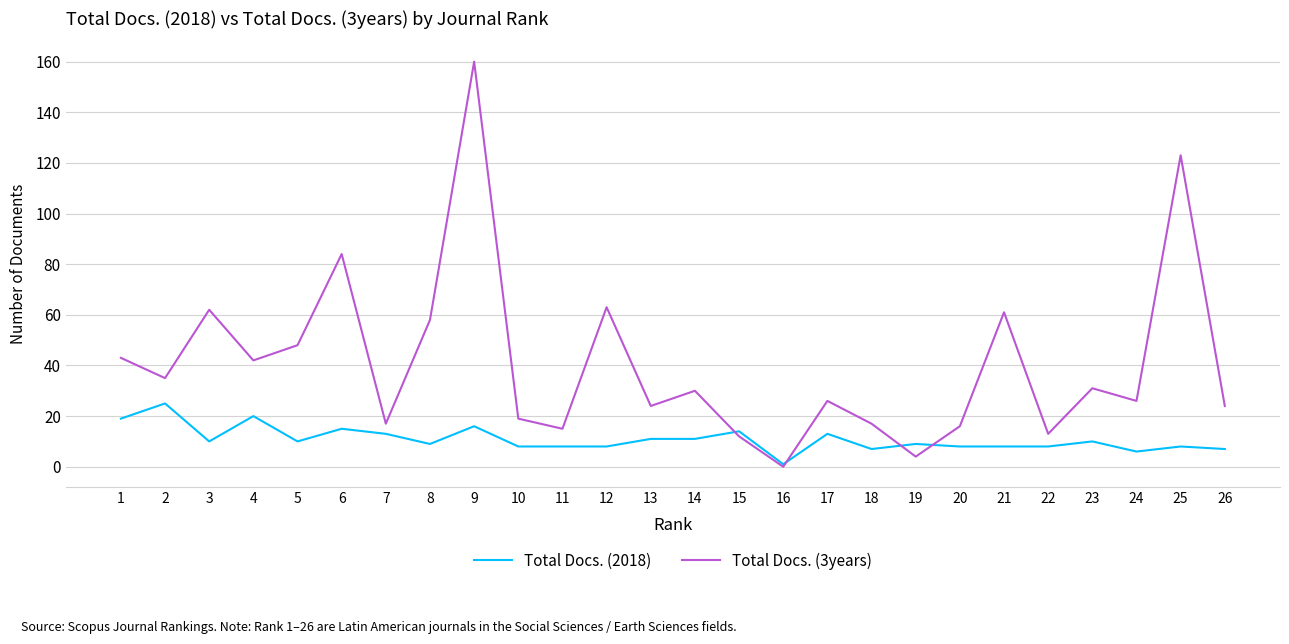

True or false: Total Docs. (3years) and Total Docs. (2018) intersect in this chart.

True